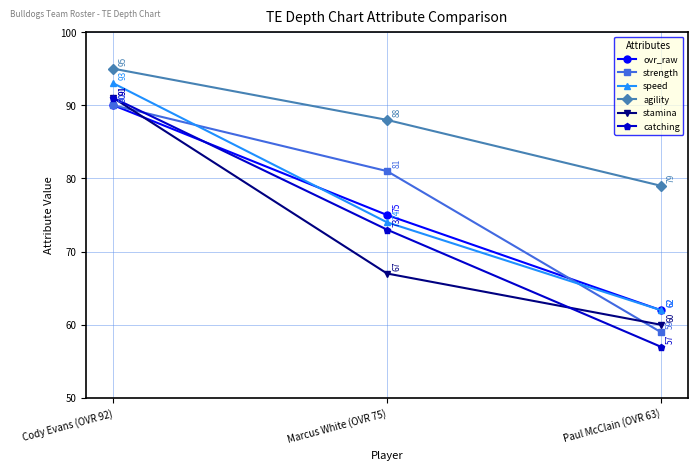

At how many categories does at least one series exceed 61?

3